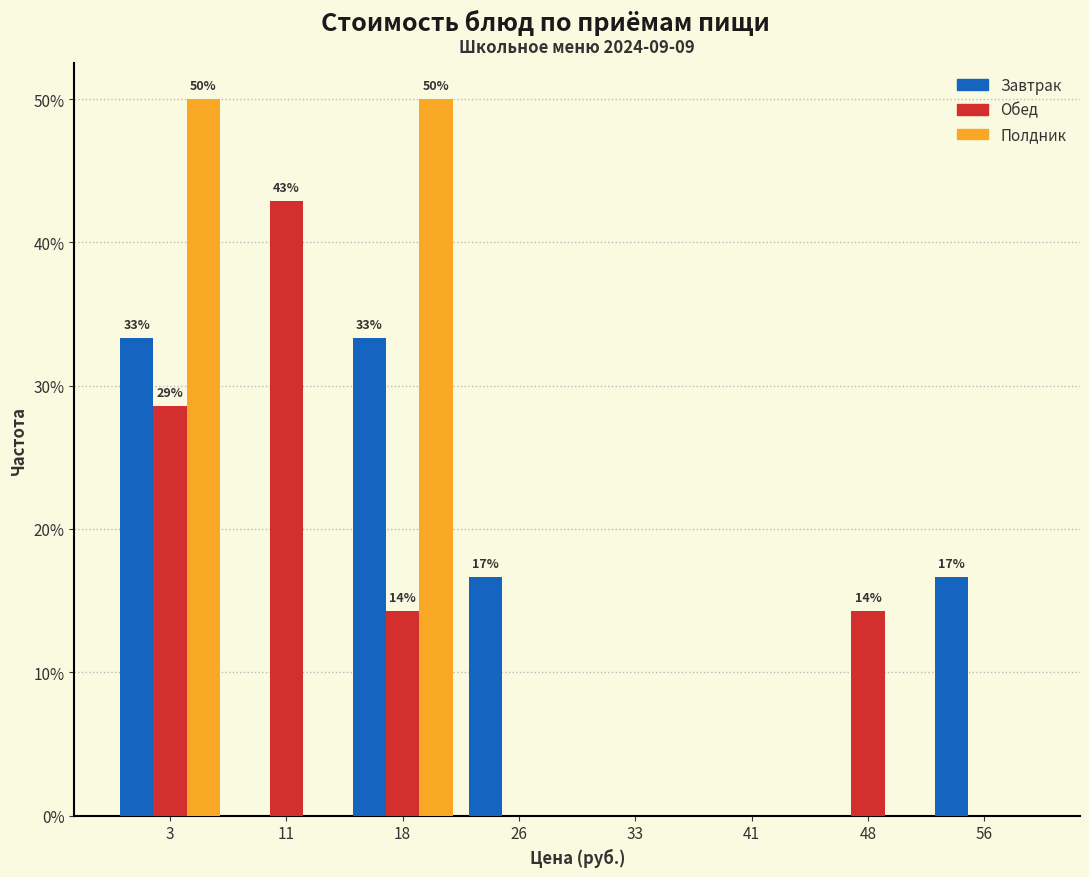

Reading right to left, what are all the values shown in this chart?

Завтрак: 56=16.7	48=0.0	41=0.0	33=0.0	26=16.7	18=33.3	11=0.0	3=33.3
Обед: 56=0.0	48=14.3	41=0.0	33=0.0	26=0.0	18=14.3	11=42.9	3=28.6
Полдник: 56=0.0	48=0.0	41=0.0	33=0.0	26=0.0	18=50.0	11=0.0	3=50.0